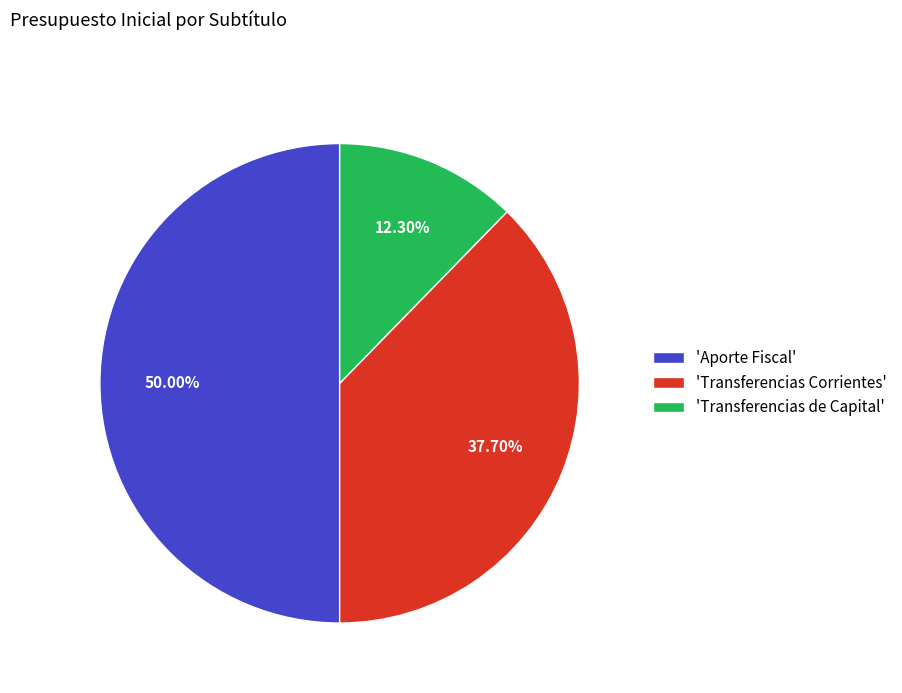

Approximately how many times larger is the value at 'Aporte Fiscal' compared to 'Transferencias de Capital'?

4.1